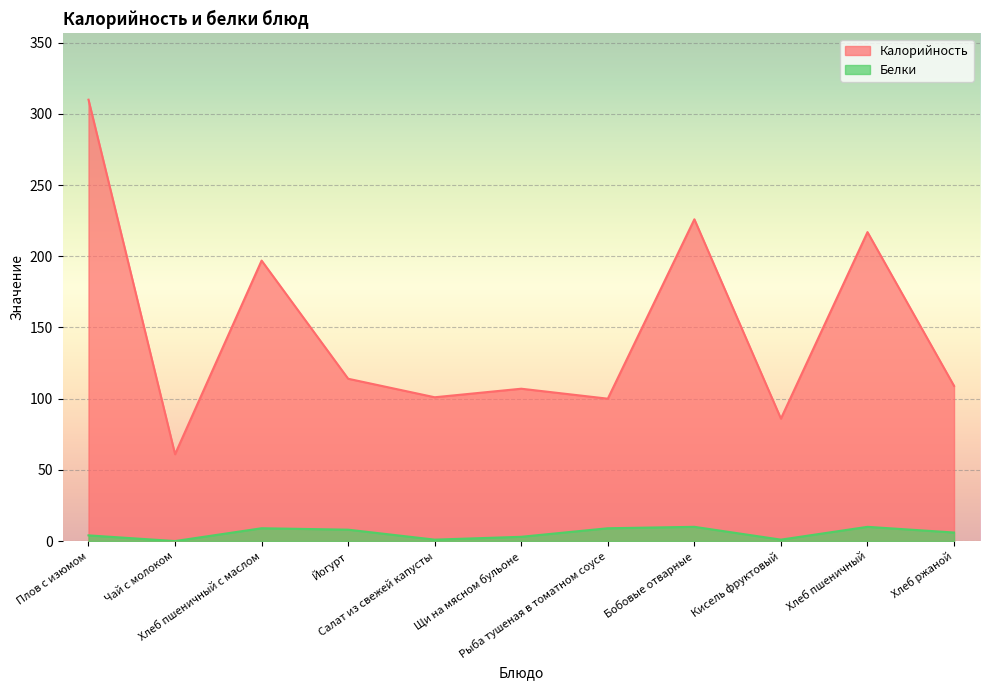

True or false: Калорийность has a value of 86 at Кисель фруктовый.

True